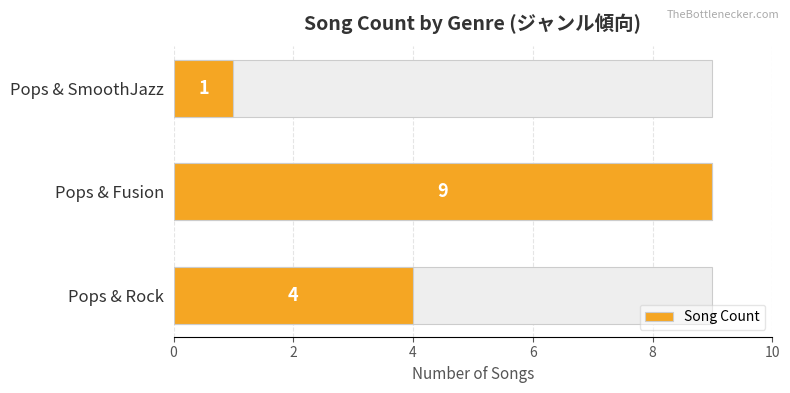

What value does the data have at Pops & Rock?

4